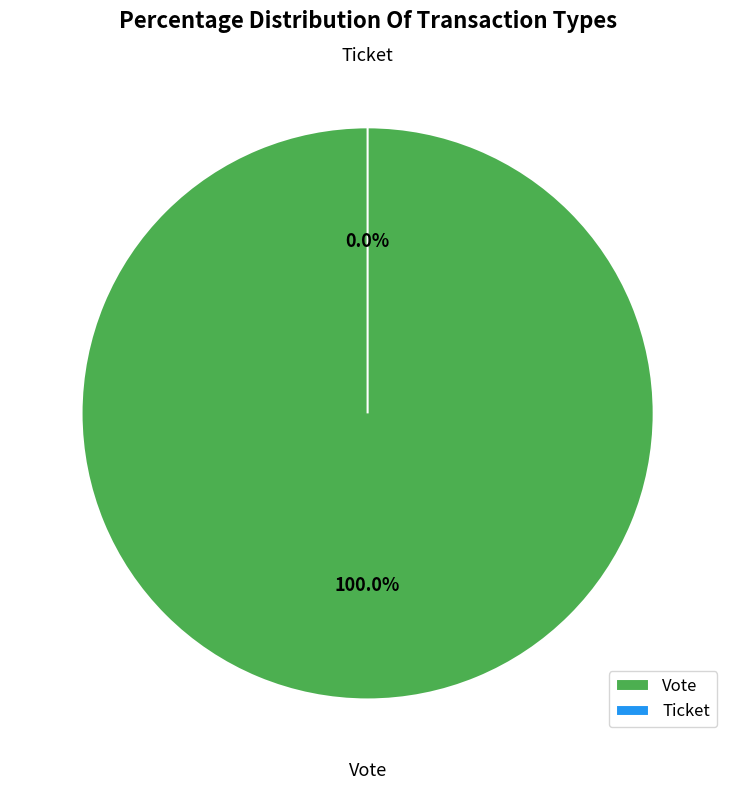

How many segments does this pie chart have?

2